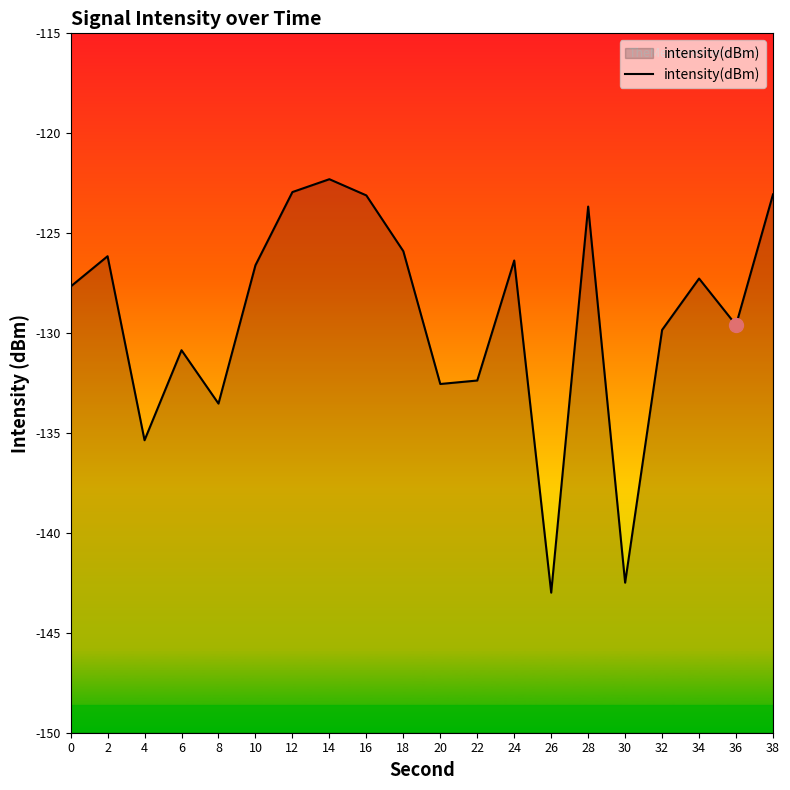

How many interior local peaks (higher than both neighbors) does the data have?

6